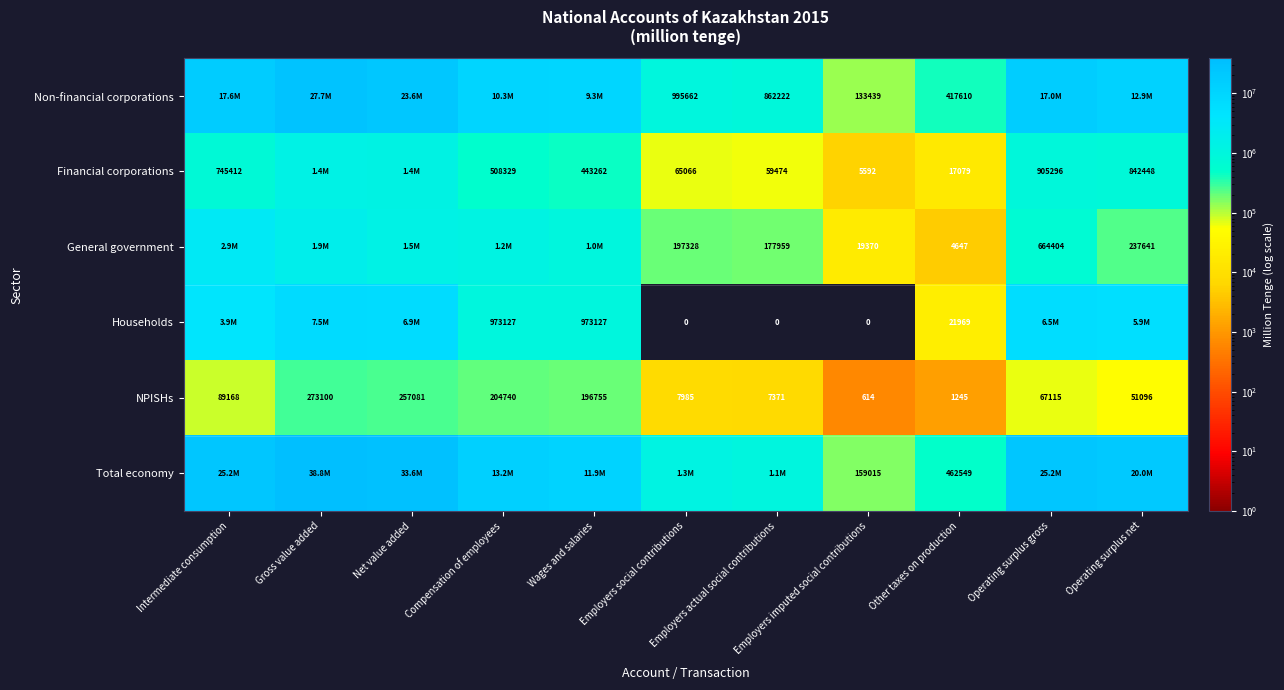

What is the difference between the second highest and minimum values in the Total economy series?

33425739.2